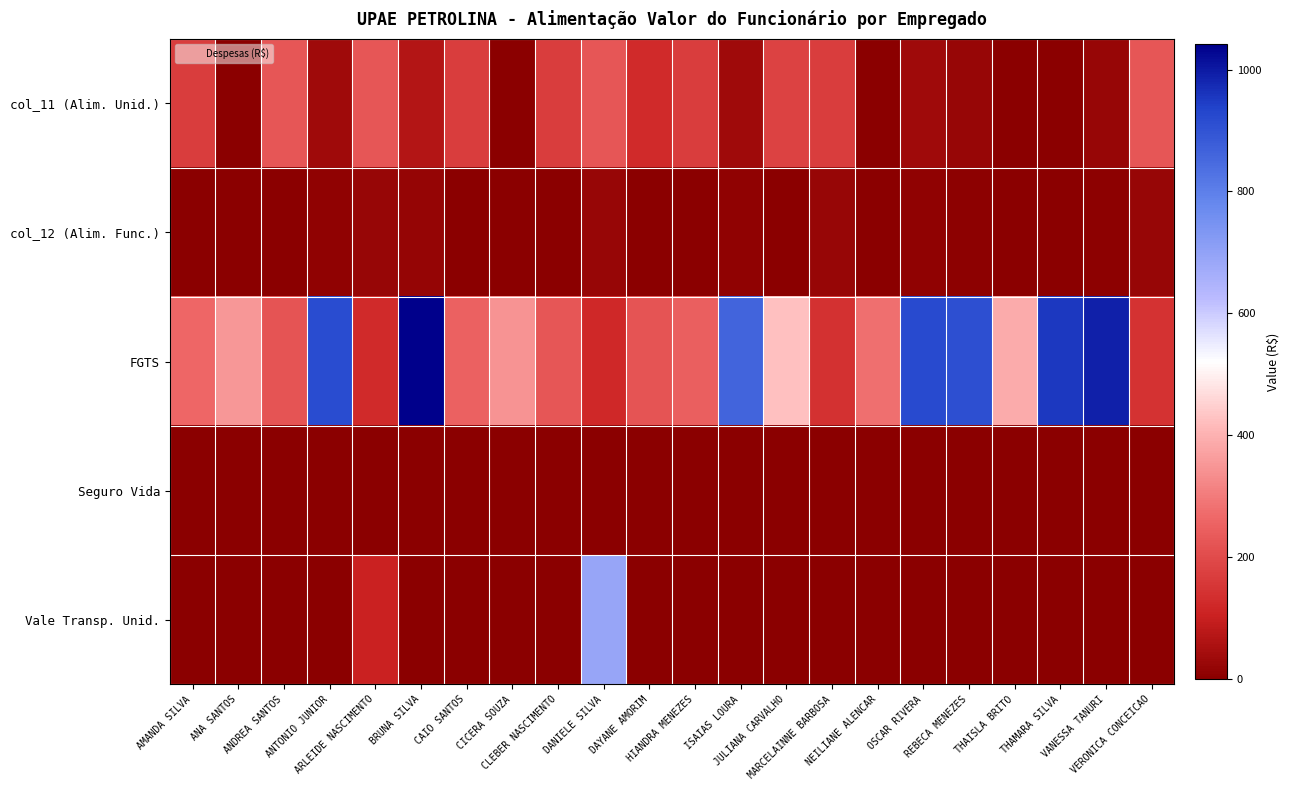

Count the number of categories in the chart.

22